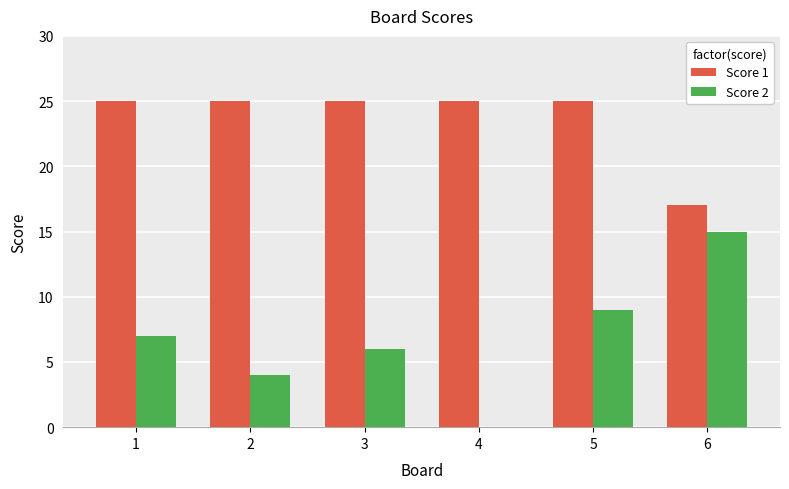

What is the spread (max minus min) of values at 4?

25